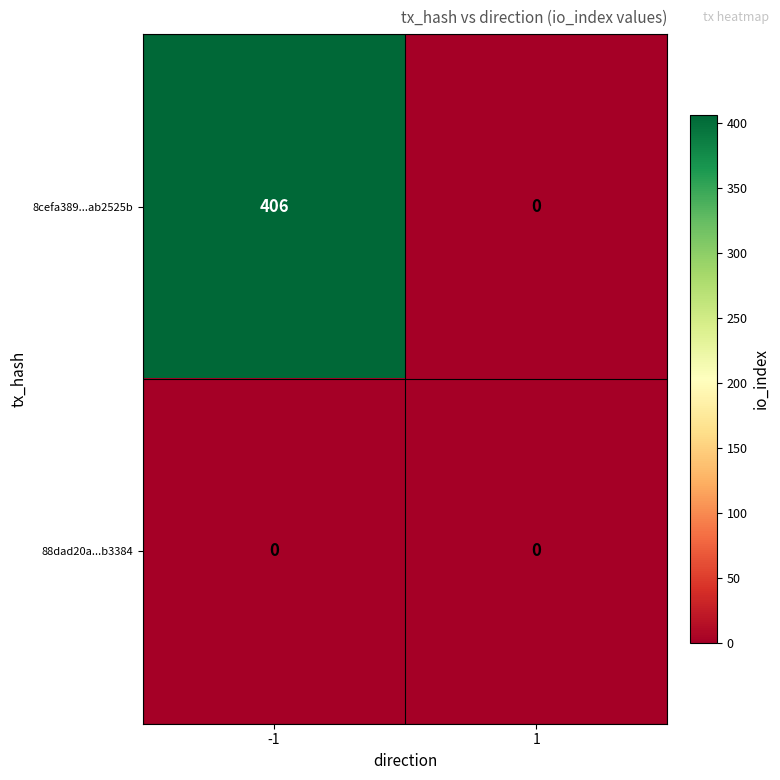

How many categories are shown in the chart?

2